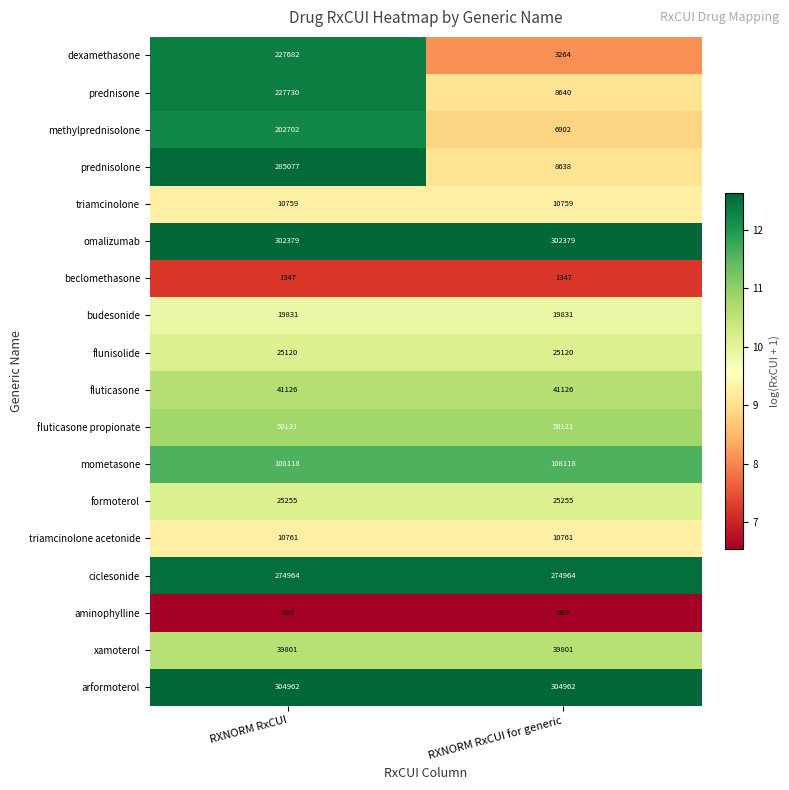

What is the spread (max minus min) of values at RXNORM RxCUI for generic?

304273